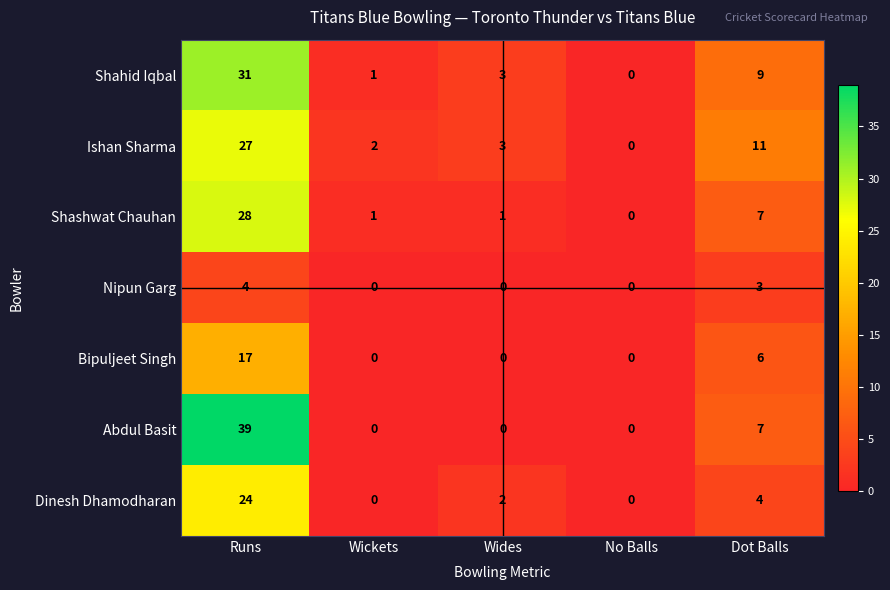

Where does the Shahid Iqbal series first go above 3?

Runs